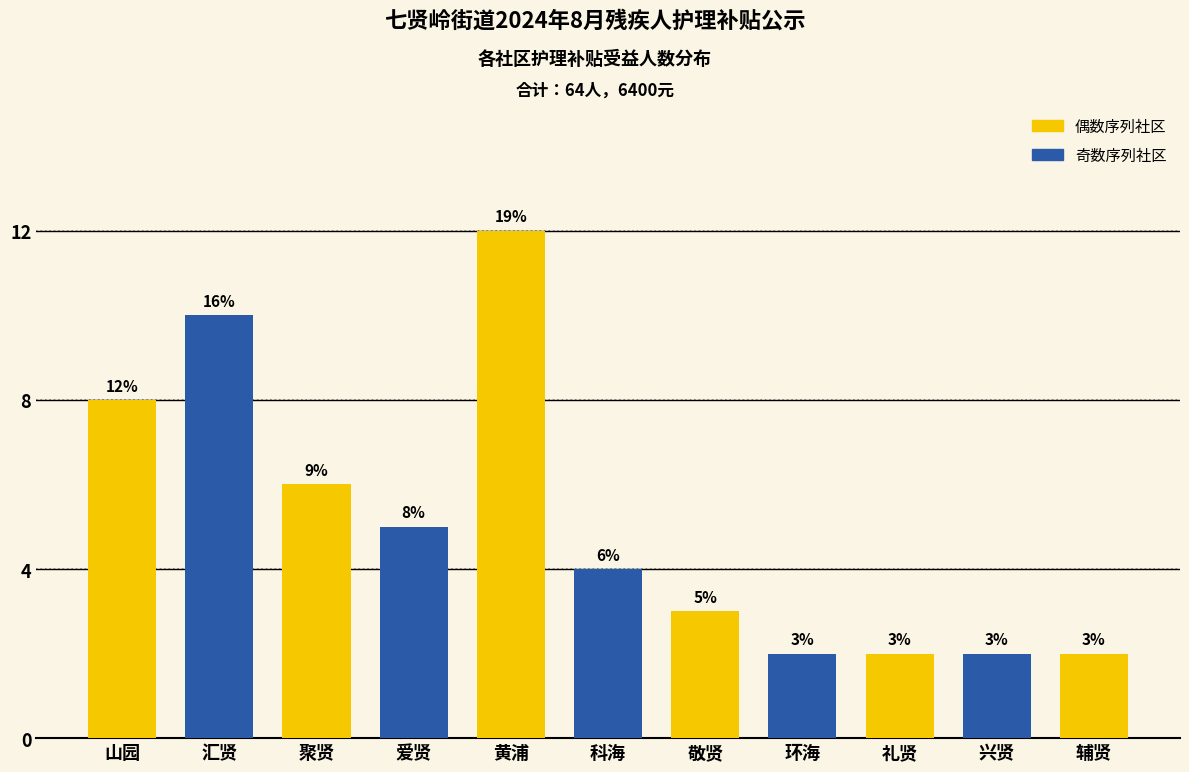

Reading left to right, what are all the values shown in this chart?

山园=8	汇贤=10	聚贤=6	爱贤=5	黄浦=12	科海=4	敬贤=3	环海=2	礼贤=2	兴贤=2	辅贤=2